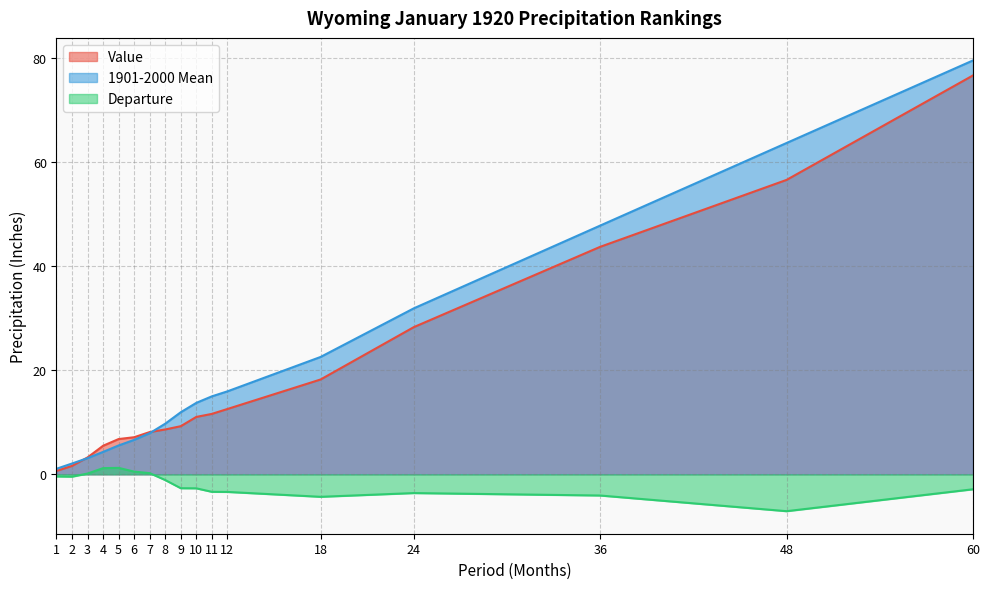

List the labels in order of Departure value, smallest first.

48, 18, 36, 24, 12, 11, 60, 10, 9, 8, 2, 1, 3, 7, 6, 4, 5